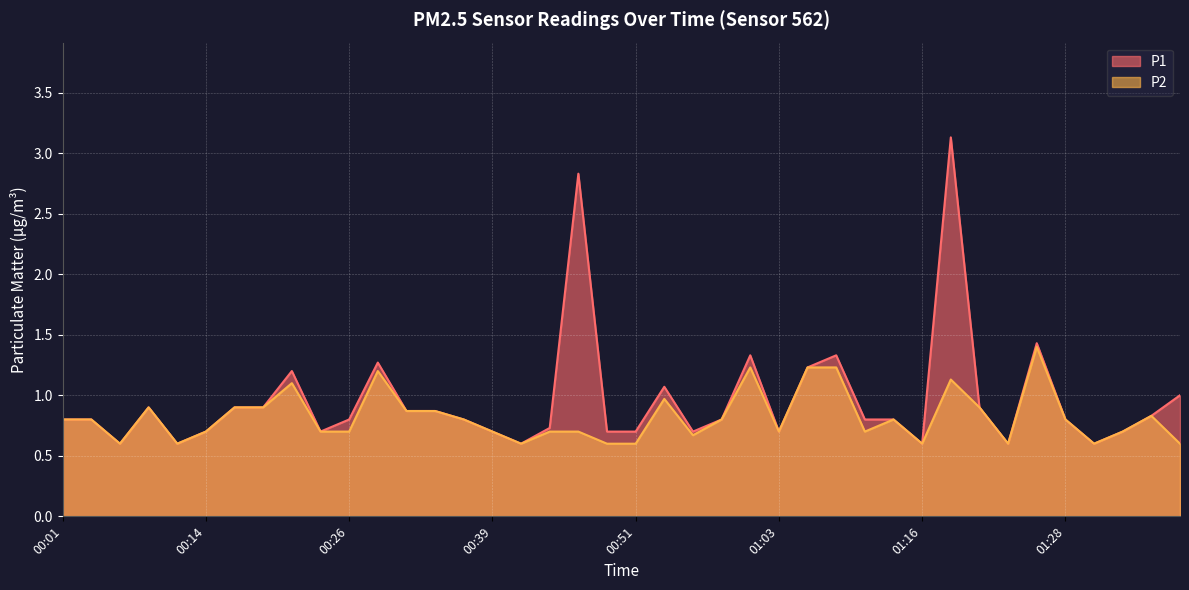

Reading left to right, transcribe all the data shown in this chart.

P1: 00:01=0.8	00:04=0.8	00:06=0.6	00:09=0.9	00:11=0.6	00:14=0.7	00:16=0.9	00:19=0.9	00:21=1.2	00:24=0.7	00:26=0.8	00:29=1.3	00:31=0.9	00:34=0.9	00:36=0.8	00:39=0.7	00:41=0.6	00:44=0.7	00:46=2.8	00:49=0.7	00:51=0.7	00:54=1.1	00:56=0.7	00:59=0.8	01:01=1.3	01:03=0.7	01:06=1.2	01:08=1.3	01:11=0.8	01:13=0.8	01:16=0.6	01:18=3.1	01:21=0.9	01:23=0.6	01:26=1.4	01:28=0.8	01:31=0.6	01:33=0.7	01:36=0.8	01:38=1.0
P2: 00:01=0.8	00:04=0.8	00:06=0.6	00:09=0.9	00:11=0.6	00:14=0.7	00:16=0.9	00:19=0.9	00:21=1.1	00:24=0.7	00:26=0.7	00:29=1.2	00:31=0.9	00:34=0.9	00:36=0.8	00:39=0.7	00:41=0.6	00:44=0.7	00:46=0.7	00:49=0.6	00:51=0.6	00:54=1.0	00:56=0.7	00:59=0.8	01:01=1.2	01:03=0.7	01:06=1.2	01:08=1.2	01:11=0.7	01:13=0.8	01:16=0.6	01:18=1.1	01:21=0.9	01:23=0.6	01:26=1.4	01:28=0.8	01:31=0.6	01:33=0.7	01:36=0.8	01:38=0.6